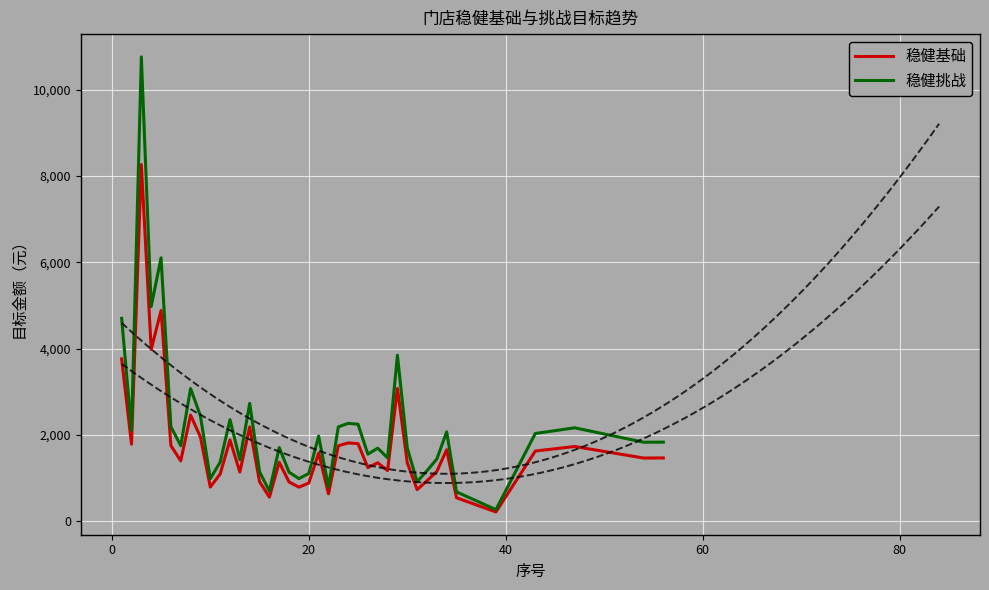

What is the highest value of the 稳健基础 series?

8267.0